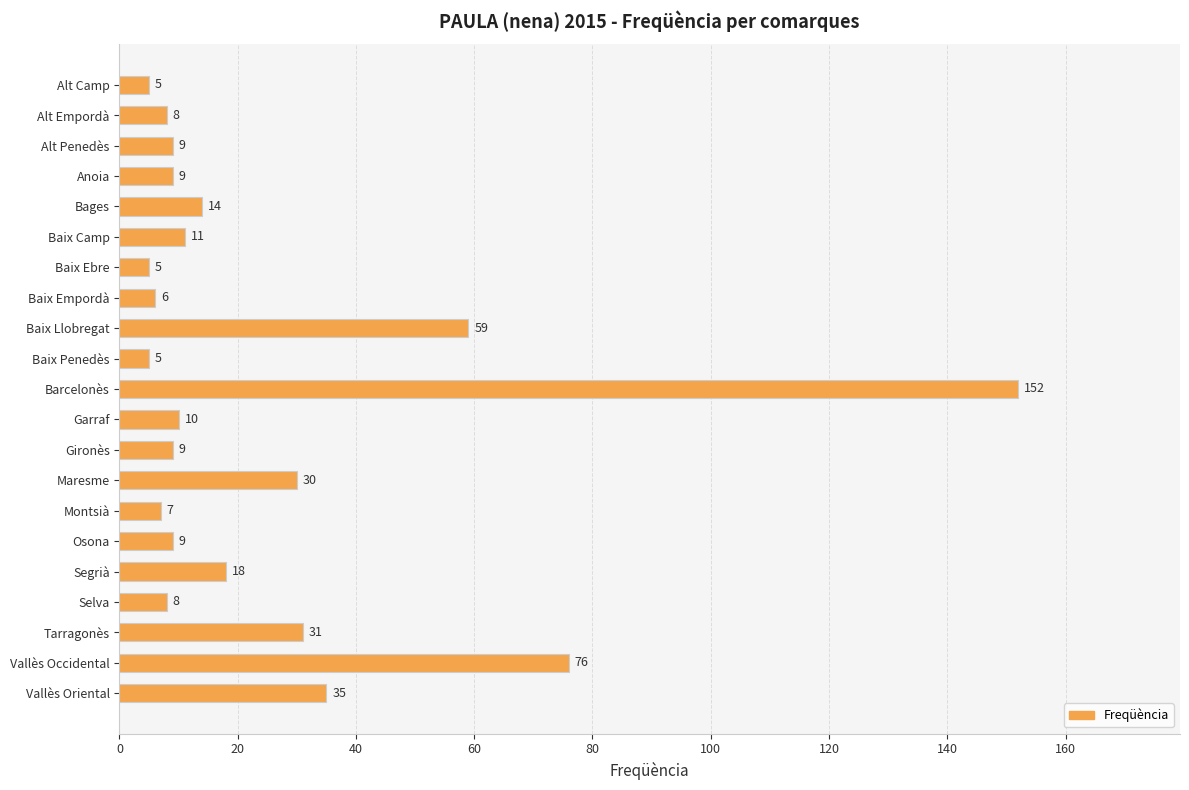

Approximately how many times larger is the value at Maresme compared to Montsià?

4.3